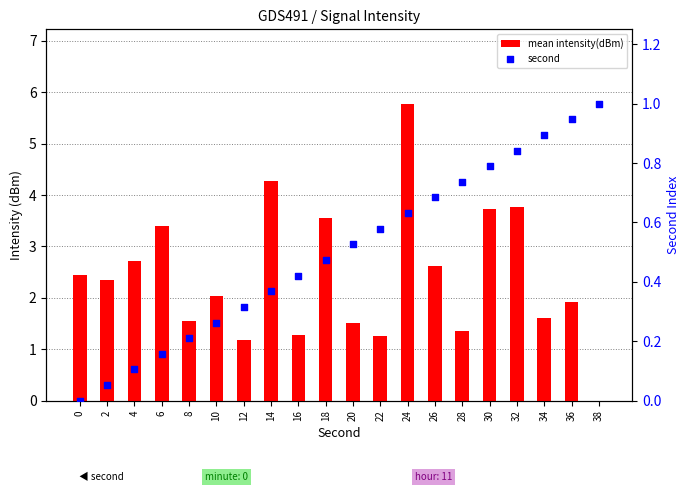

Which series reaches the minimum Y coordinate?

mean intensity(dBm)